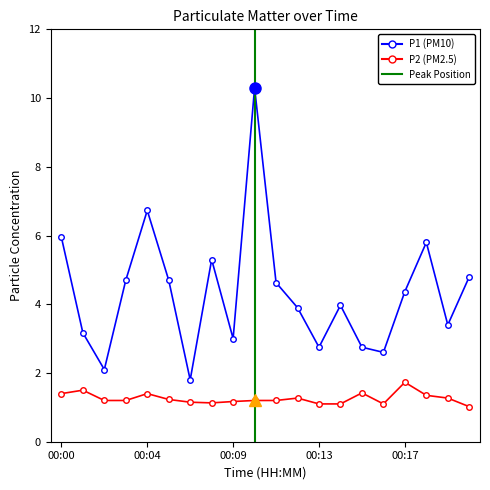

How many data points in P1 are less than 4?

10